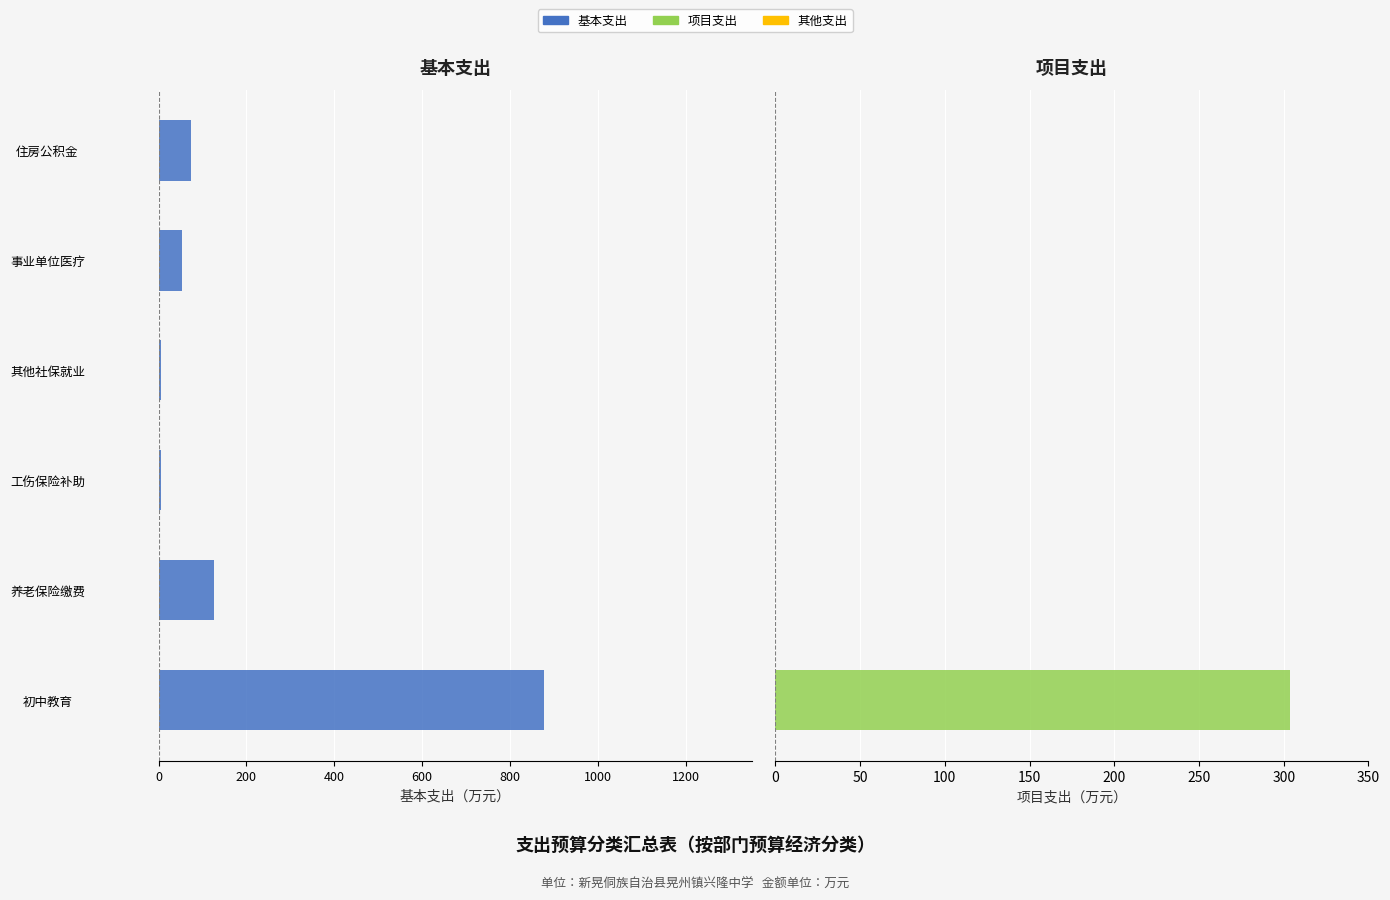

What is the sum of all 项目支出 values?

303.5